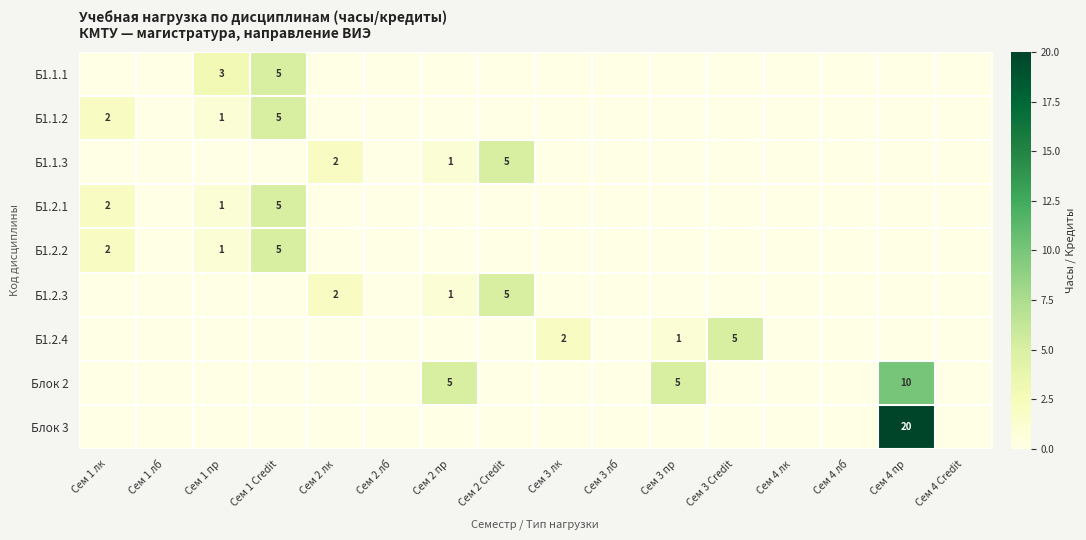

True or false: Блок 3 has a value of 0 at Сем 3 пр.

True